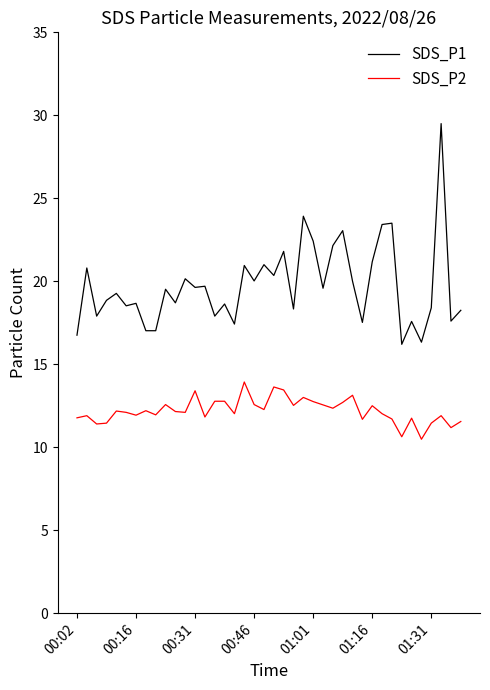

Rank the series by their average value, from highest to lowest.

SDS_P1, SDS_P2